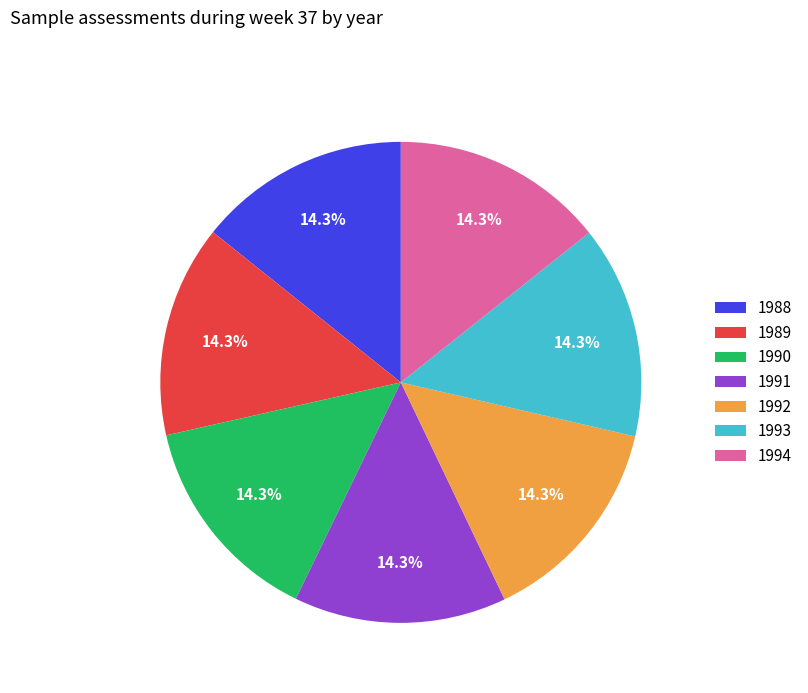

Is it true that 1988 is 21% of the pie?

False